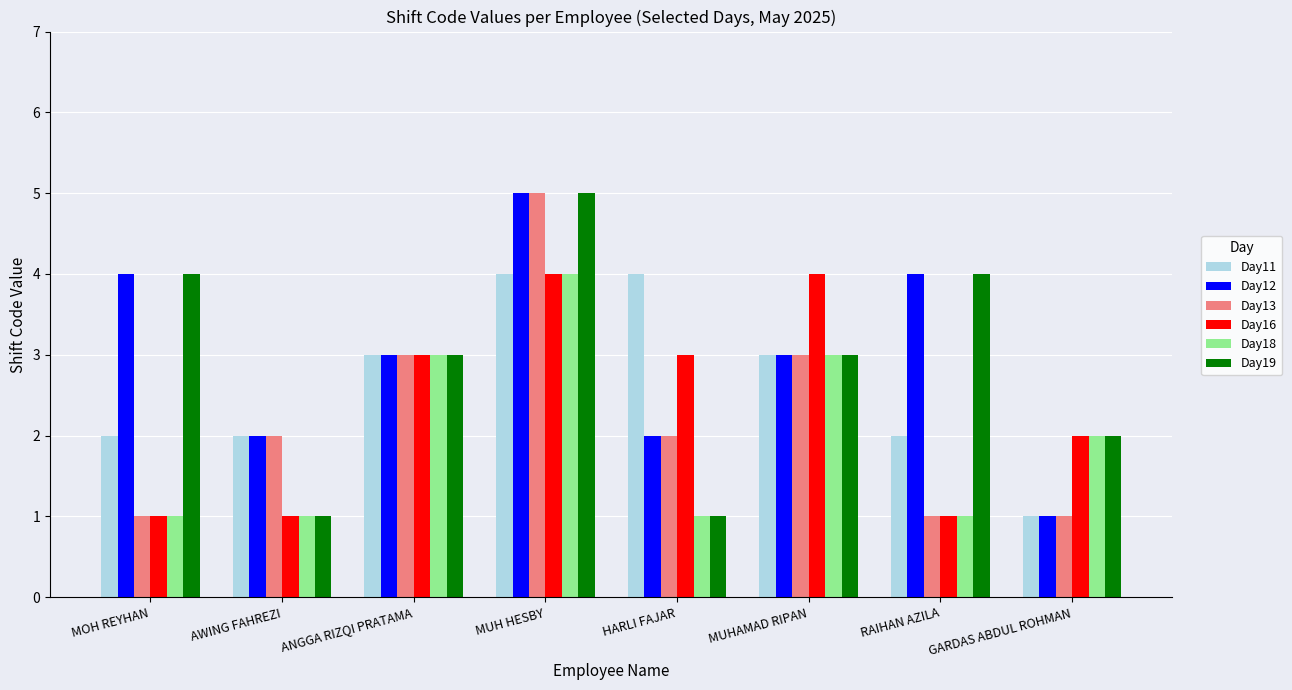

At which category is the sum across all series the highest?

MUH HESBY